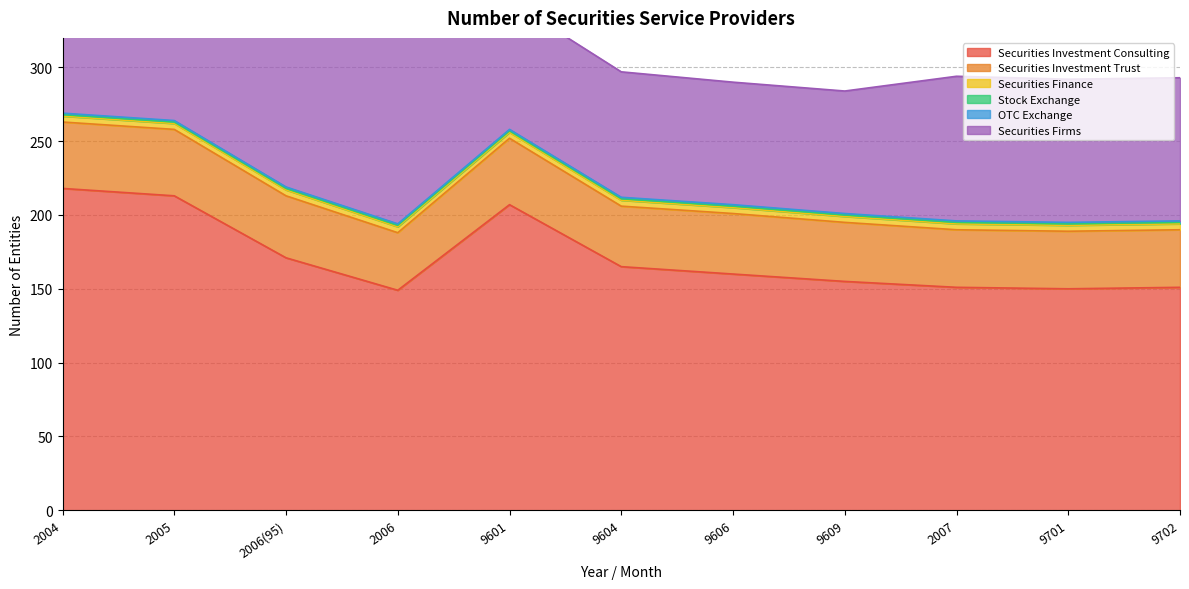

What is the difference between the maximum and minimum values in the Securities Firms series?

65